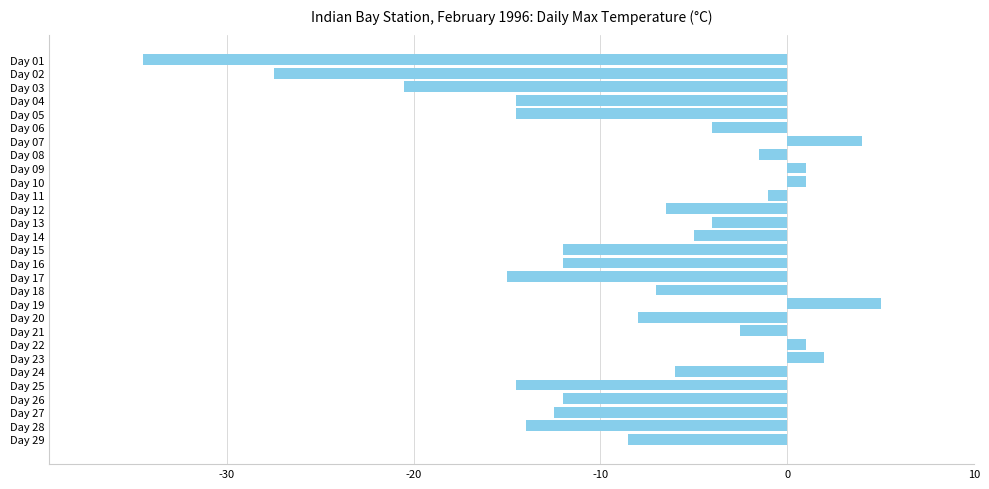

What is the value of the 6th bar from the top?

-4.0